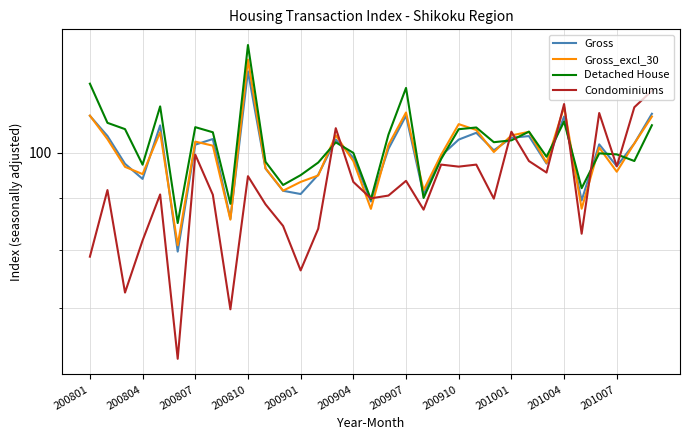

Which series has the largest range (max minus min)?

Condominiums